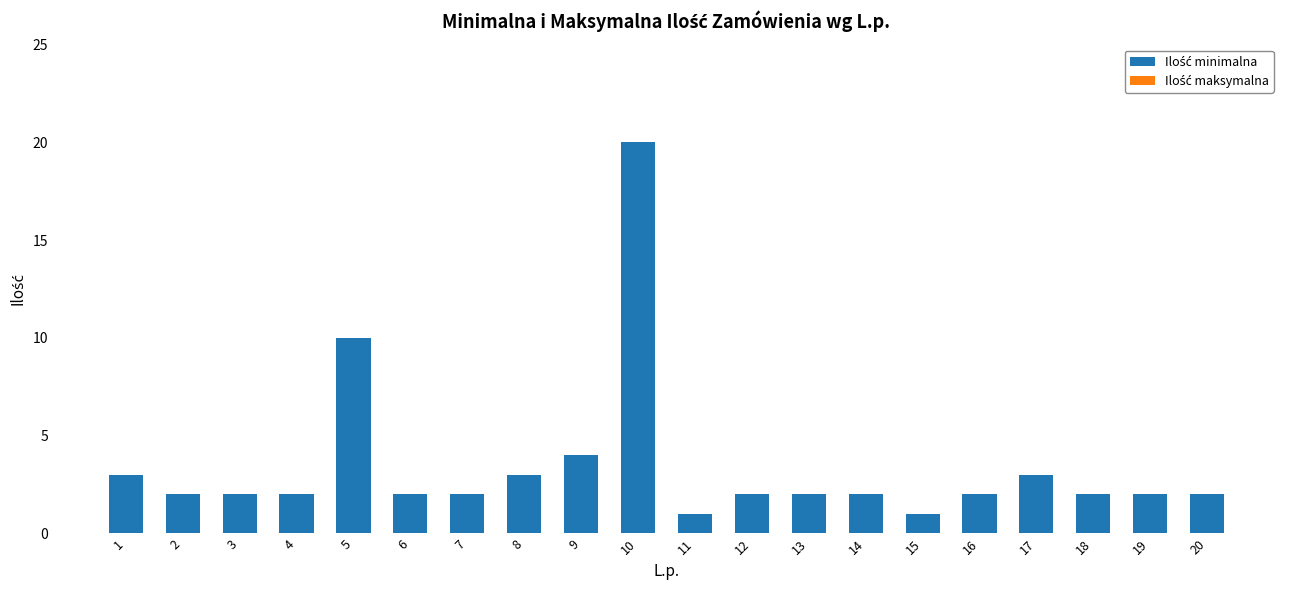

What is the value of the 5th bar from the left?

10